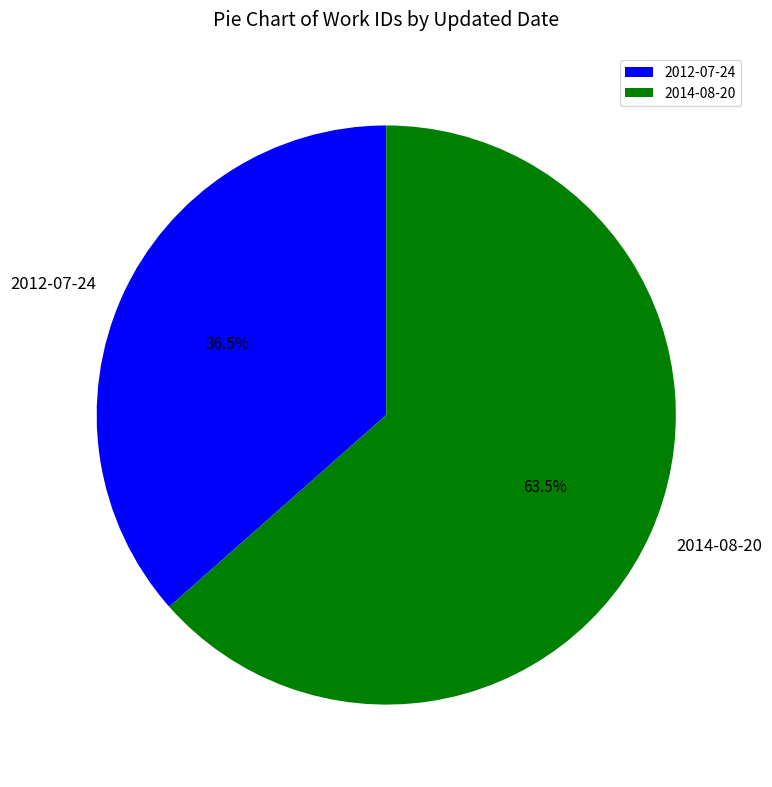

Which category has the biggest portion of the pie?

2014-08-20